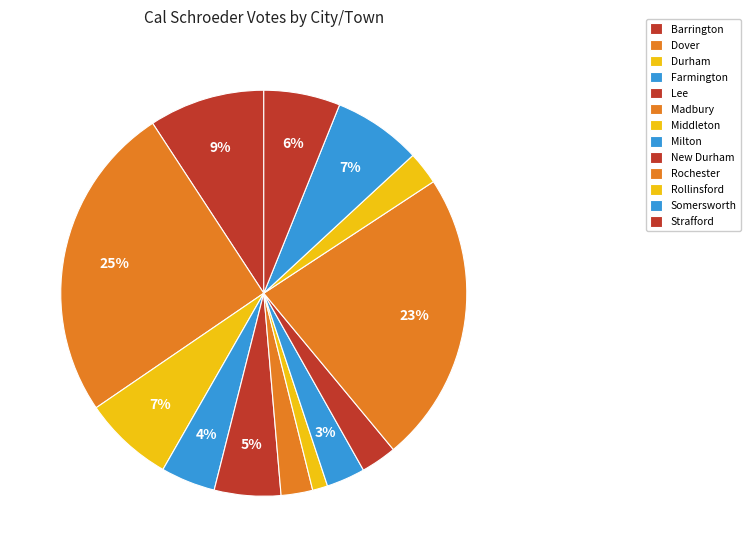

Which category has the smallest portion of the pie?

Middleton